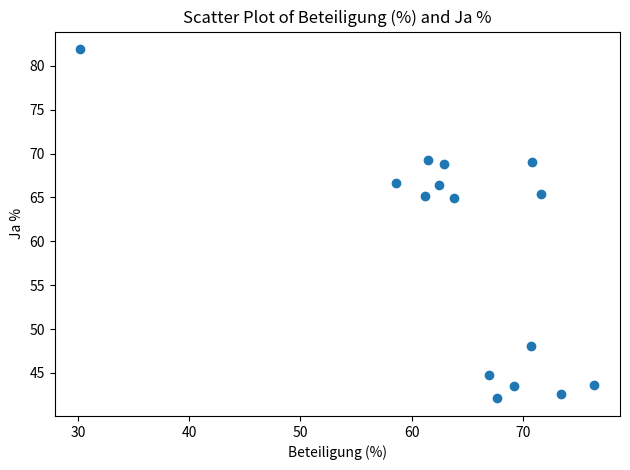

What is the range of Y values (max minus min)?

39.8